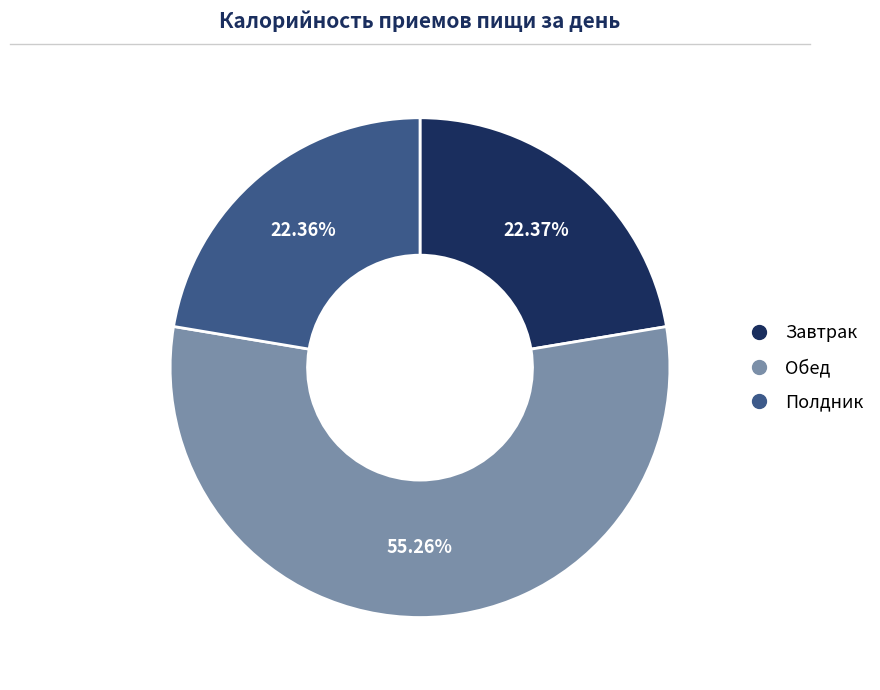

To the nearest percent, what percentage of the pie is Полдник?

22%